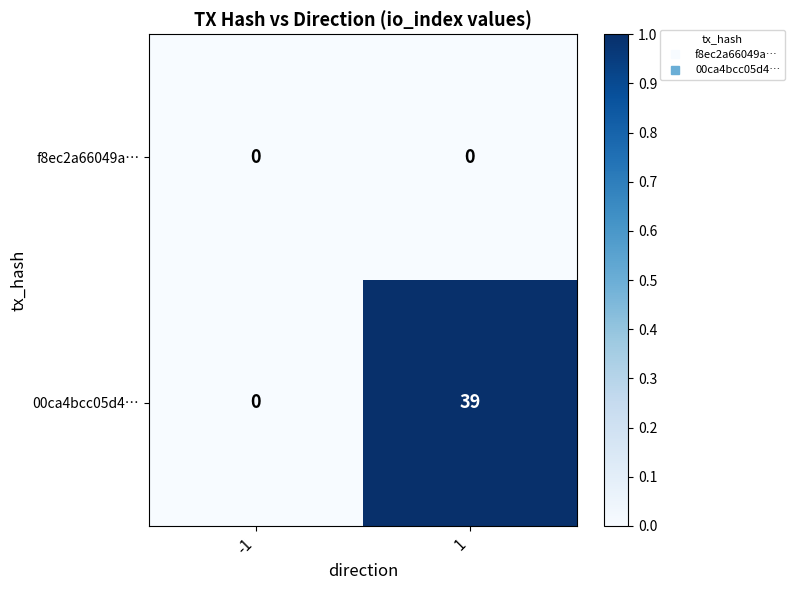

Reading left to right, transcribe all the data shown in this chart.

f8ec2a66049a…: 0	0
00ca4bcc05d4…: 0	39